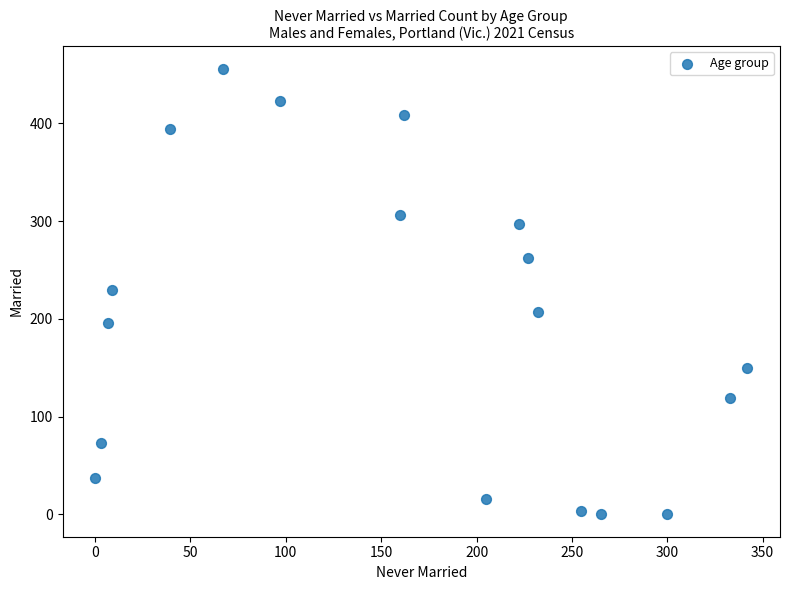

What is the range of X values (max minus min)?

342